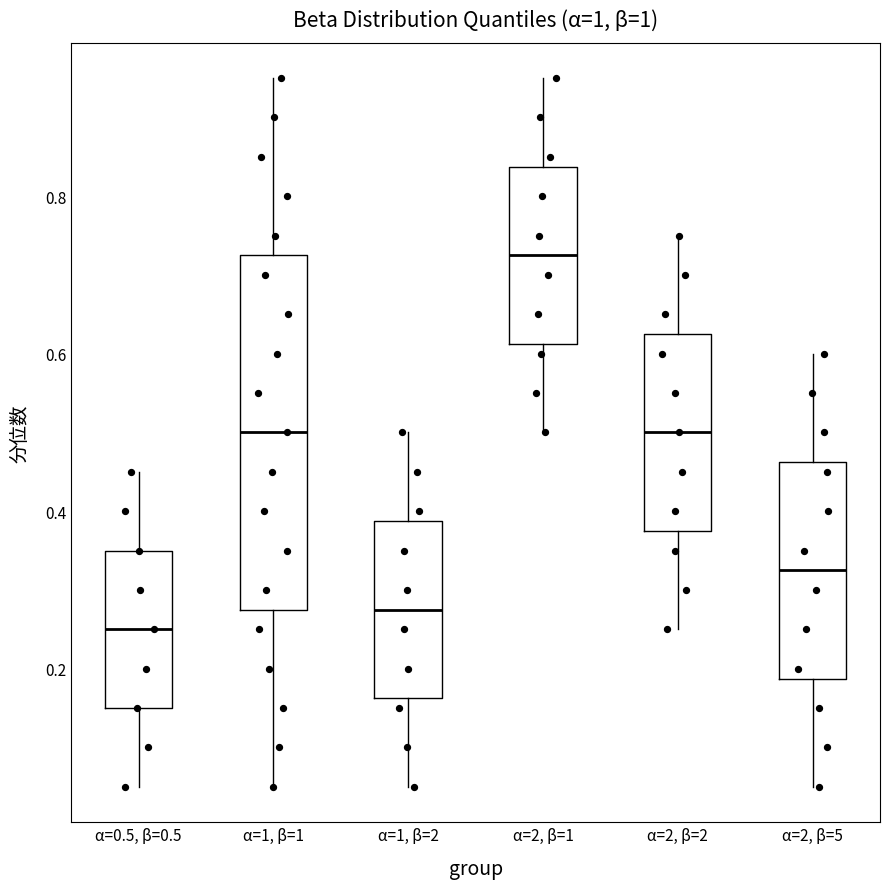

Which box has the highest median line?

α=2, β=1